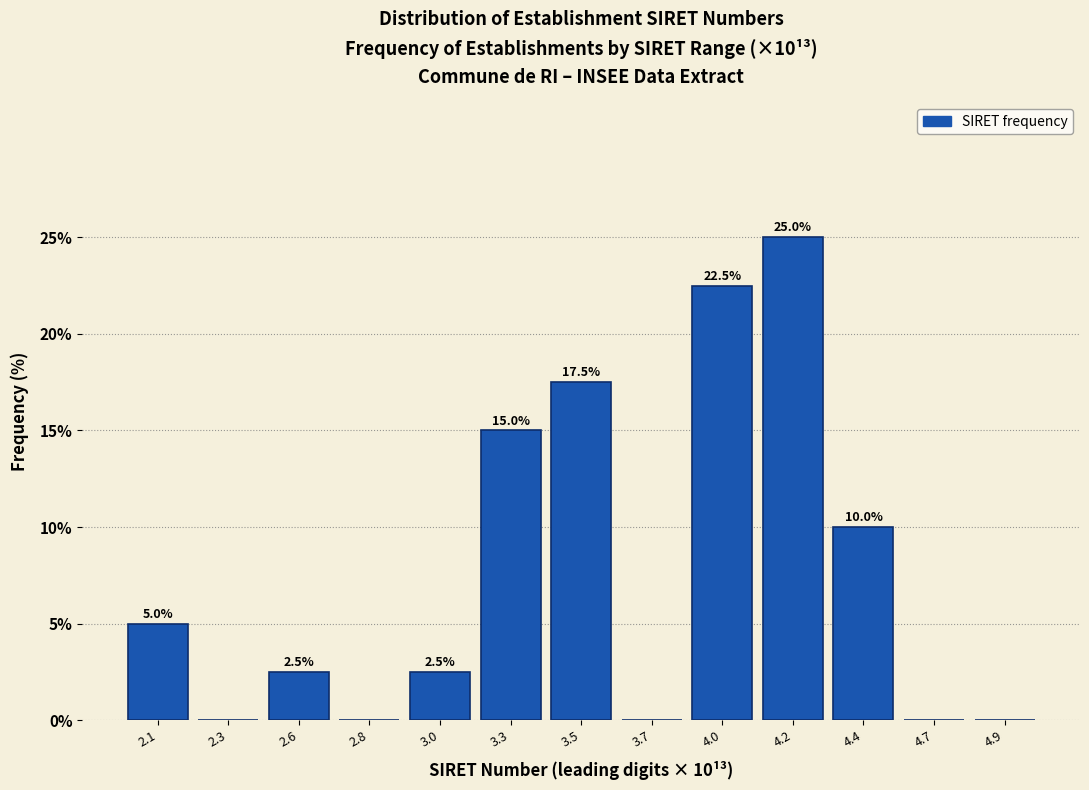

Reading left to right, list all the values displayed in this chart.

2.1=5.0	2.3=0.0	2.6=2.5	2.8=0.0	3.0=2.5	3.3=15.0	3.5=17.5	3.7=0.0	4.0=22.5	4.2=25.0	4.4=10.0	4.7=0.0	4.9=0.0